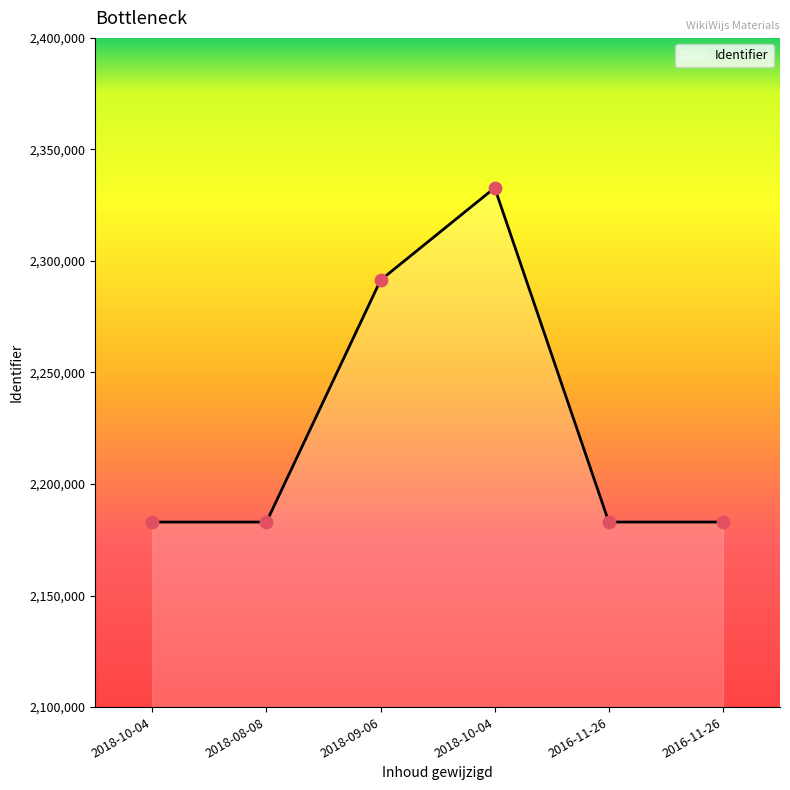

What is the ratio of the value at 2016-11-26 to the value at 2018-10-04?

0.9